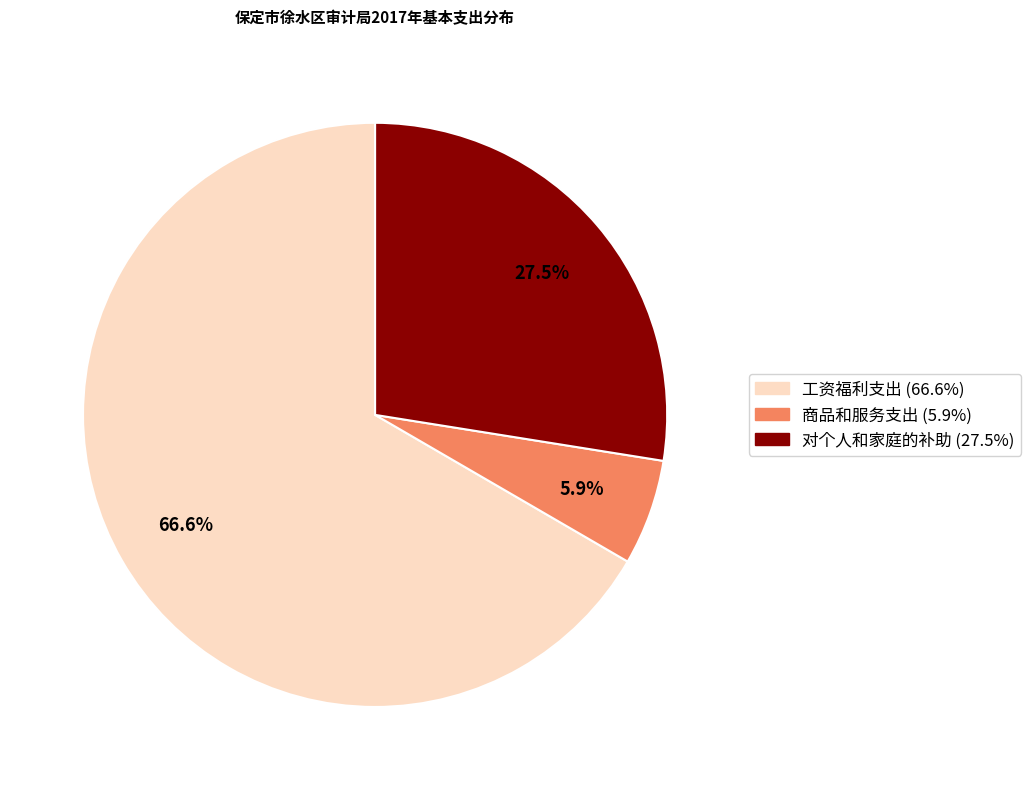

To the nearest percent, what is the difference between the largest and smallest slice percentages?

61%